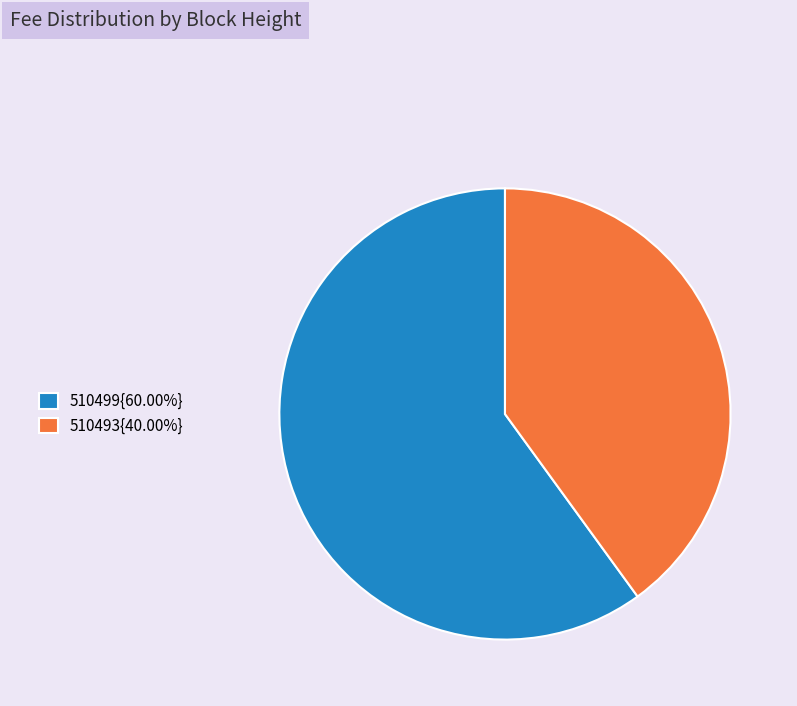

Is 510493{40.00%} the majority of the pie?

No